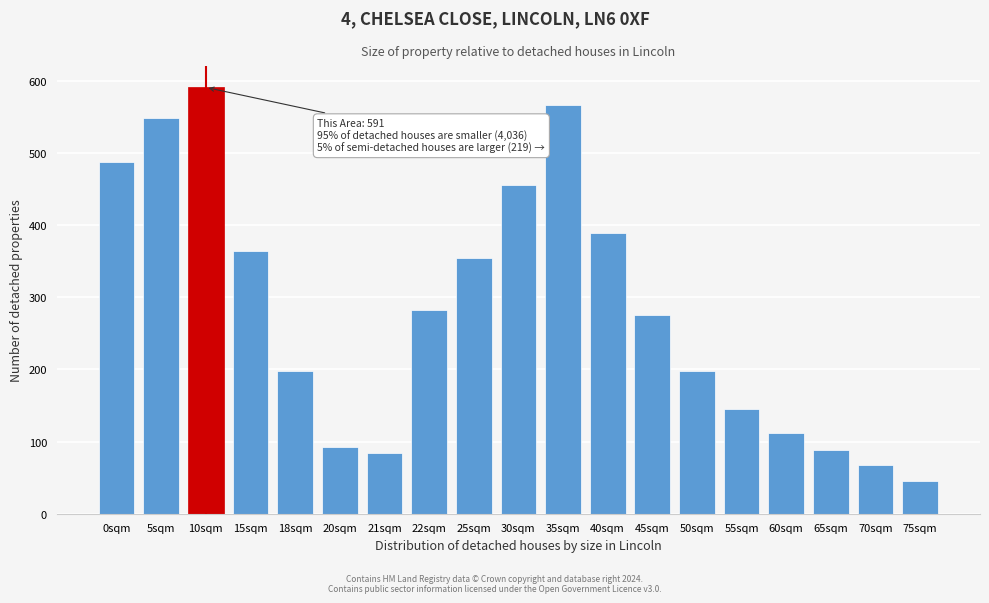

Reading left to right, what are all the values shown in this chart?

0sqm=488	5sqm=548	10sqm=591	15sqm=364	18sqm=198	20sqm=92	21sqm=84	22sqm=283	25sqm=354	30sqm=456	35sqm=567	40sqm=389	45sqm=276	50sqm=198	55sqm=145	60sqm=112	65sqm=89	70sqm=67	75sqm=45